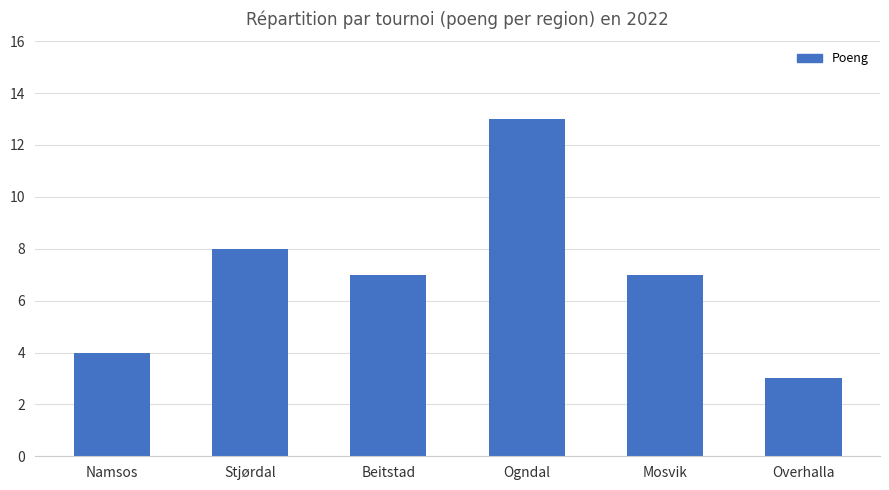

What is the smallest value displayed?

3